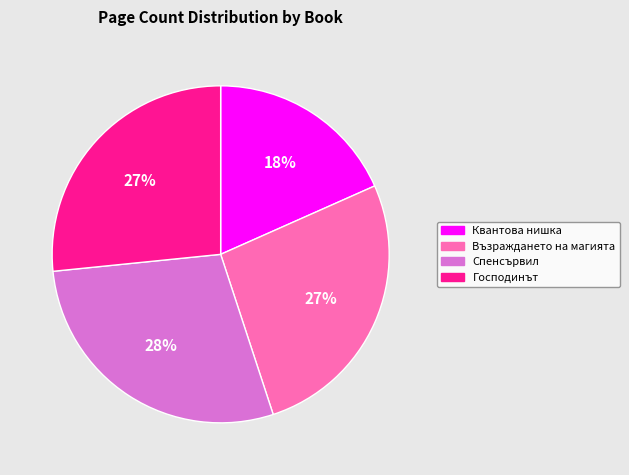

Which has a higher value, Господинът or Квантова нишка?

Господинът